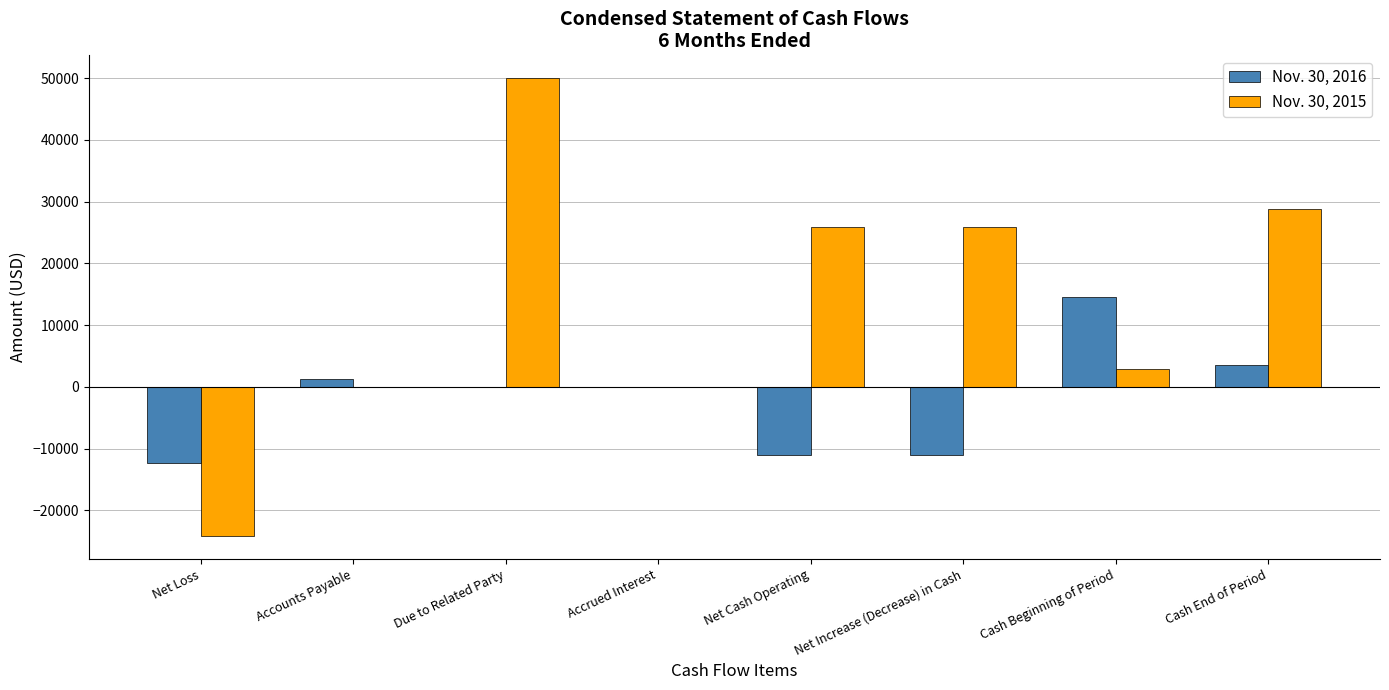

What are all the series names shown in the legend?

Nov. 30, 2016, Nov. 30, 2015